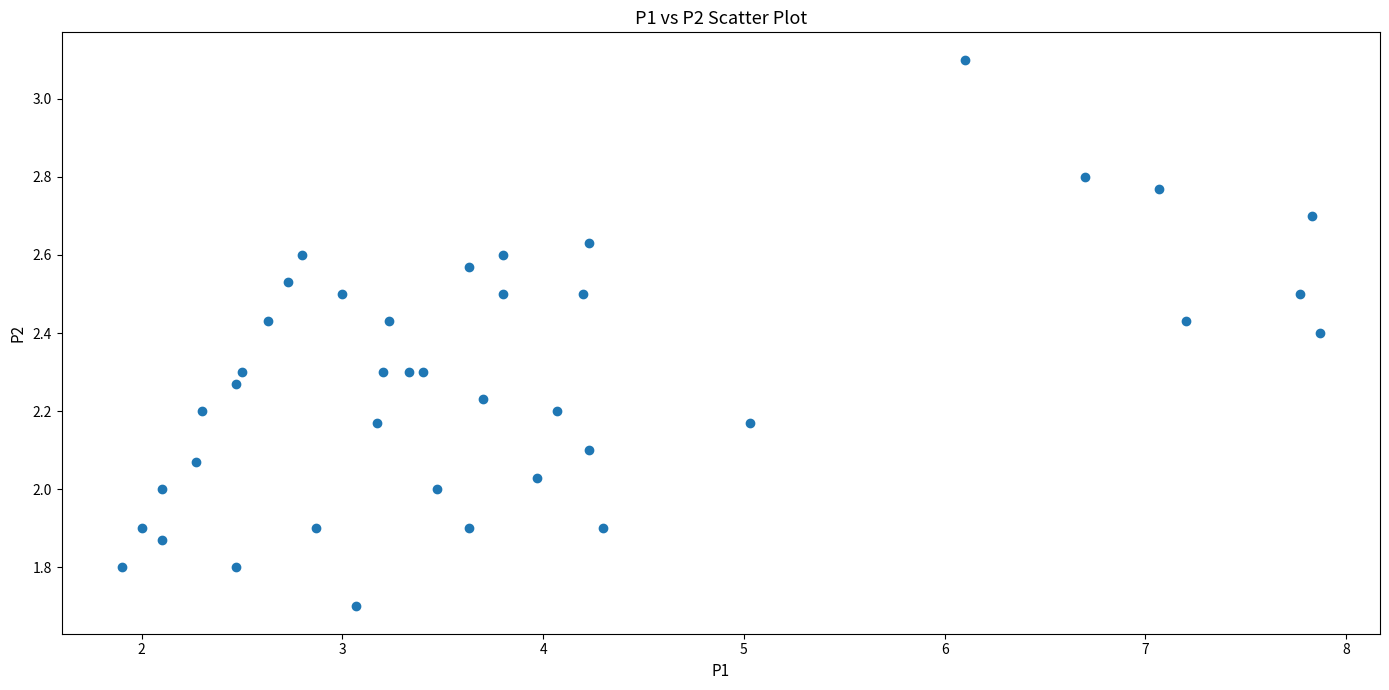

What is the range of X values (max minus min)?

6.0